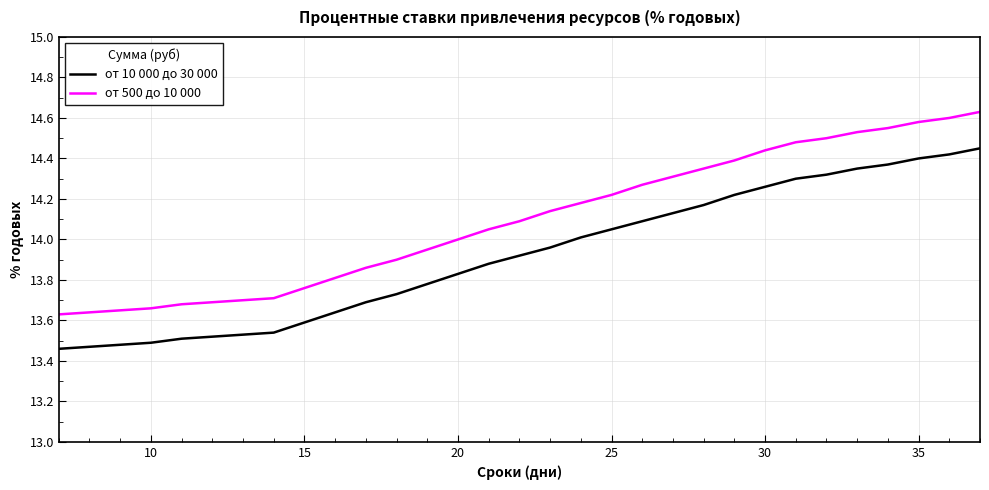

Which series has the largest total across all categories?

от 500 до 10 000